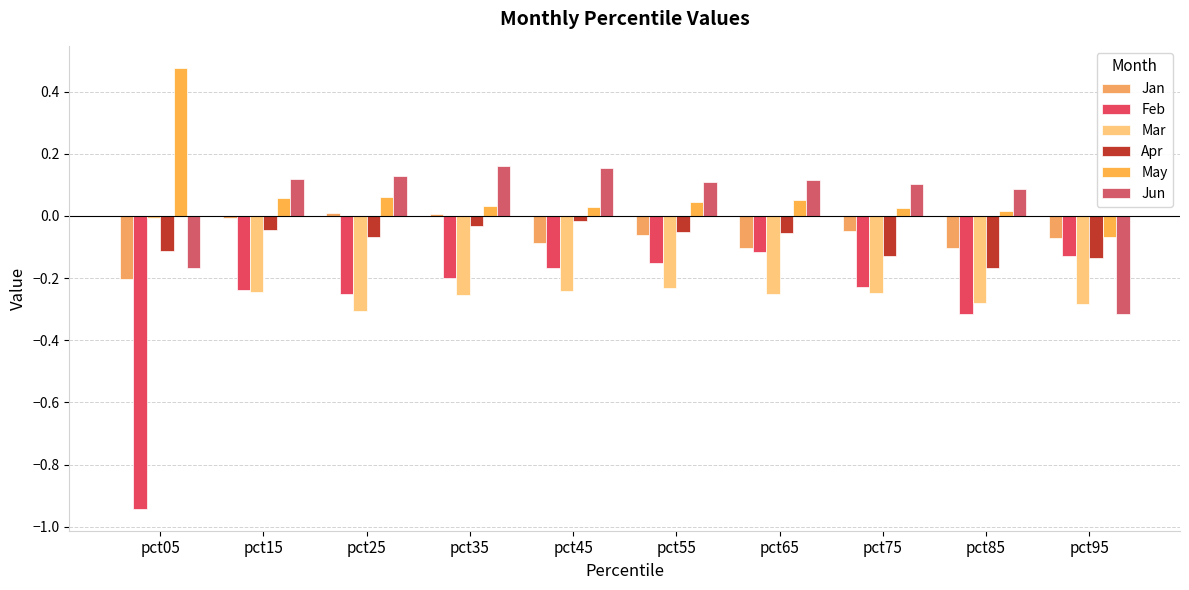

Which series has the largest total across all categories?

May